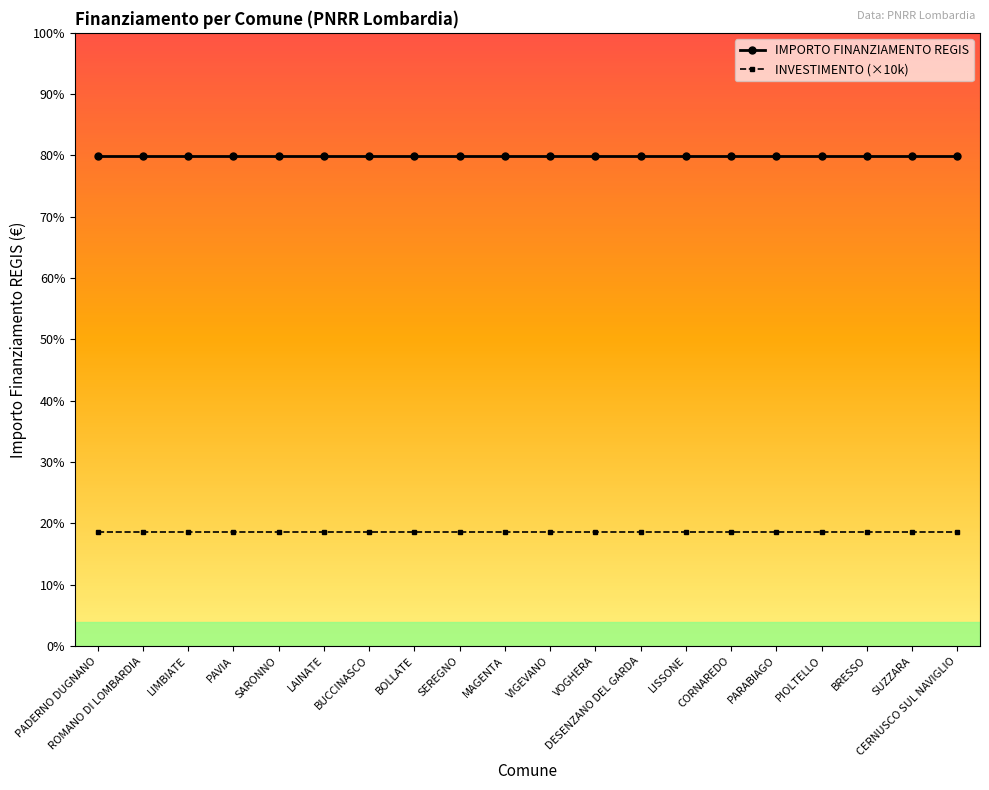

List the series in order of their peak value, lowest first.

INVESTIMENTO (×10k), IMPORTO FINANZIAMENTO REGIS